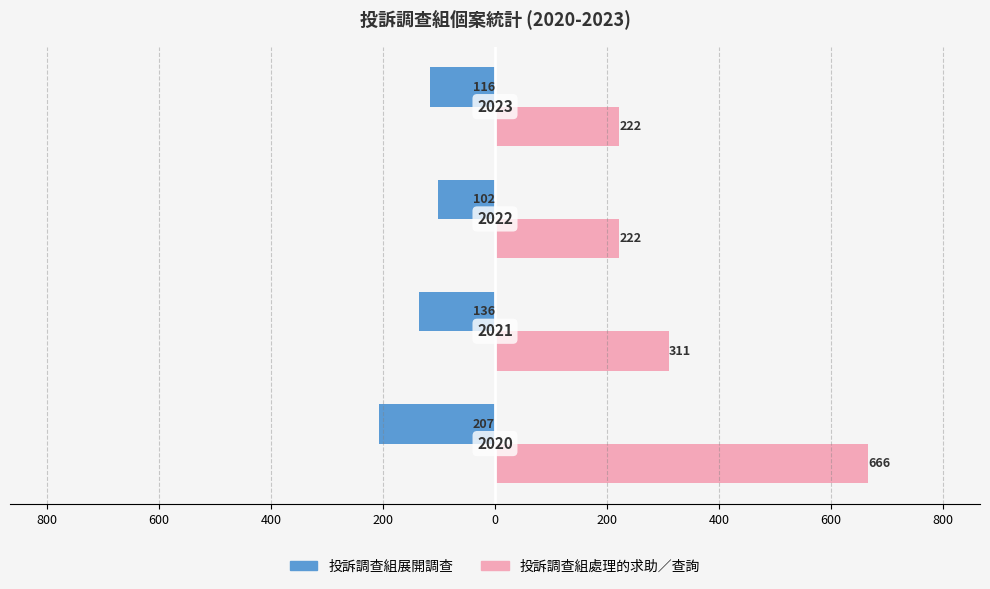

What are all the series names shown in the legend?

投訴調查組展開調查, 投訴調查組處理的求助／查詢